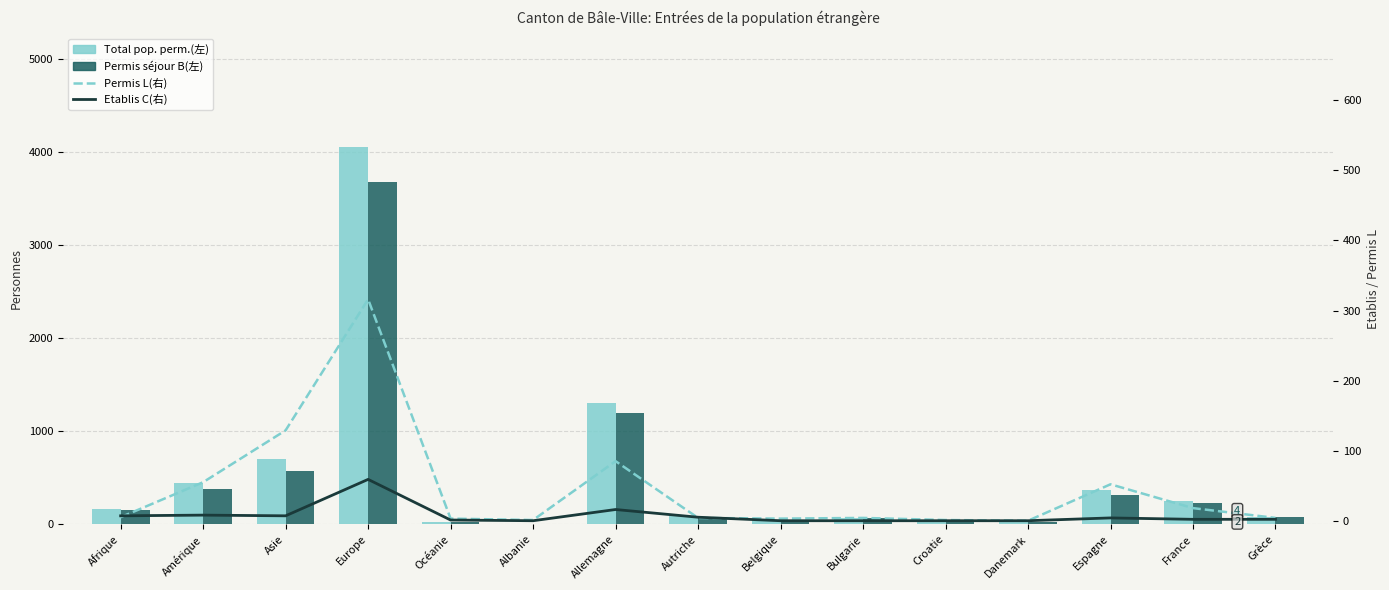

Between Océanie and Allemagne, which is larger?

Allemagne